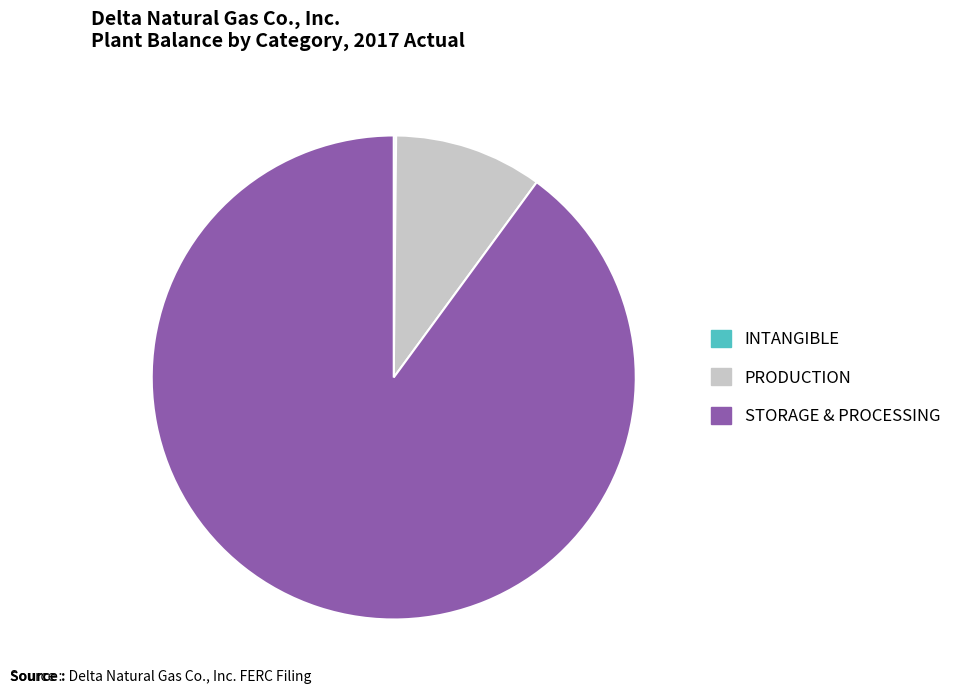

Which slice represents more than half of the pie?

STORAGE & PROCESSING